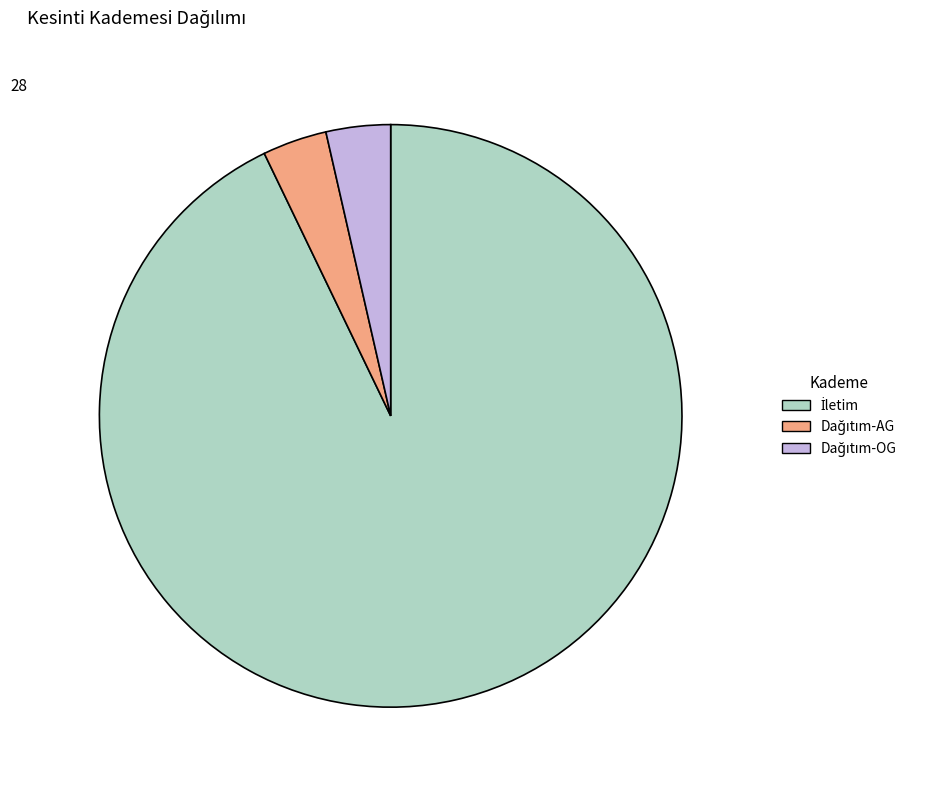

Count the number of slices in the pie.

3